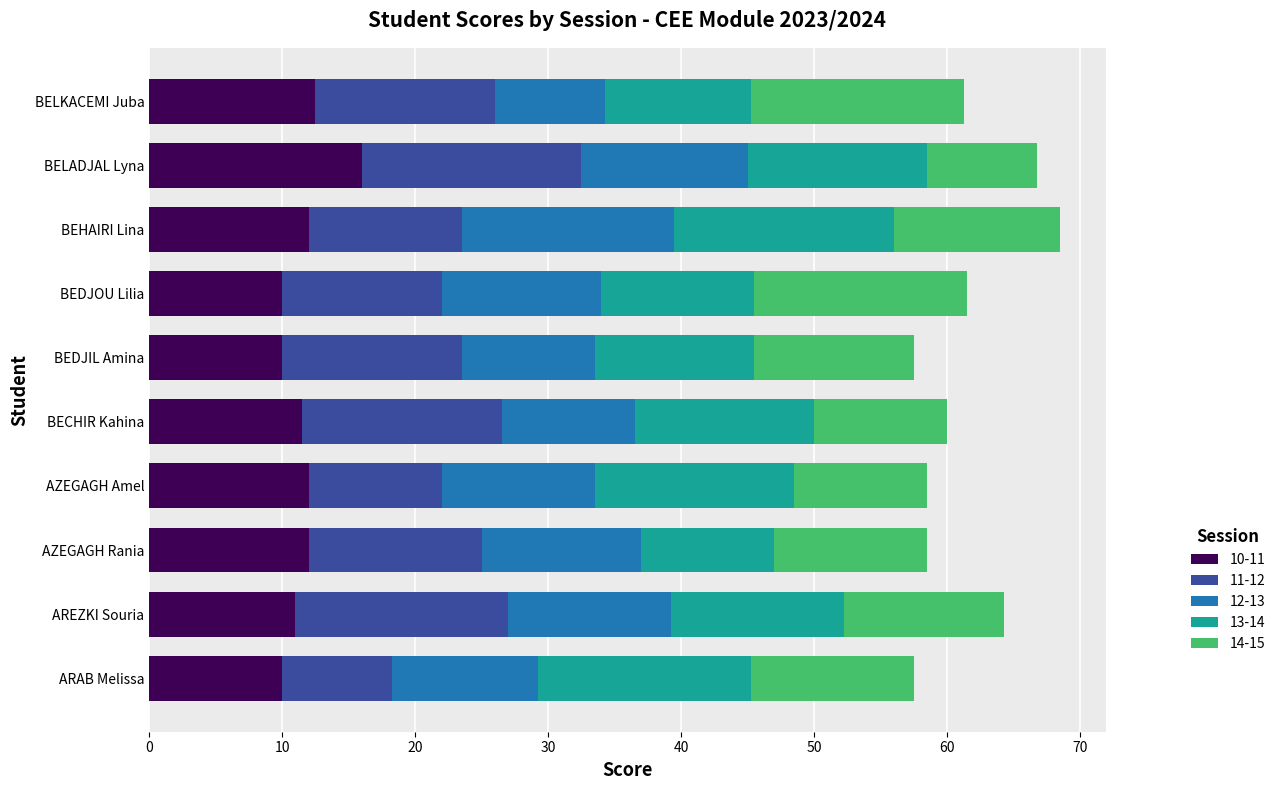

What is the minimum value for 10-11?

10.0